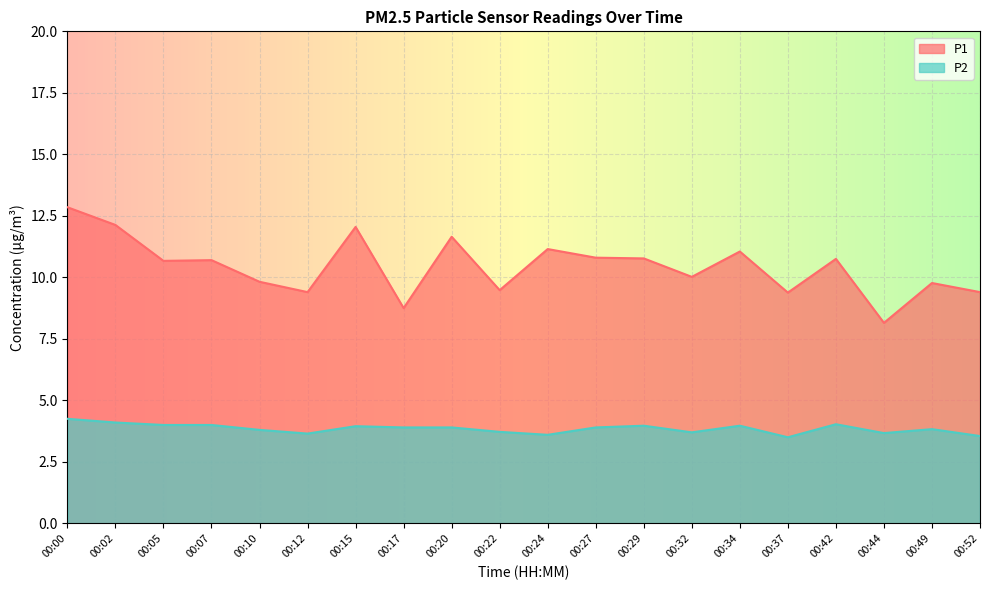

What is the difference between the P1 values at 00:44 and 00:29?

2.6